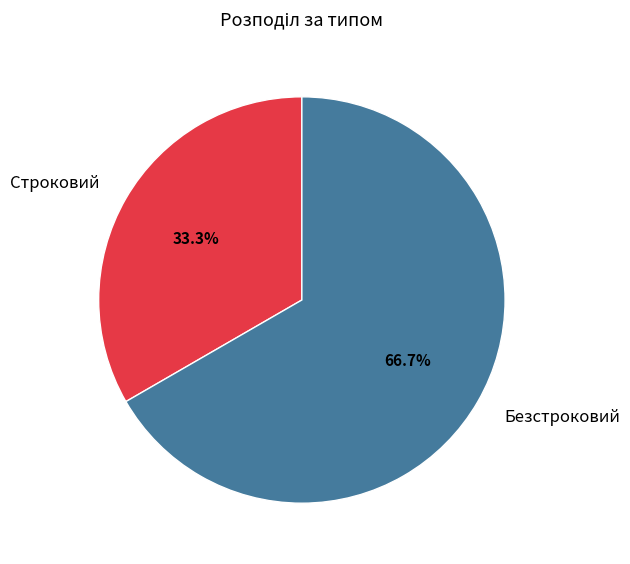

What is the majority slice?

Безстроковий